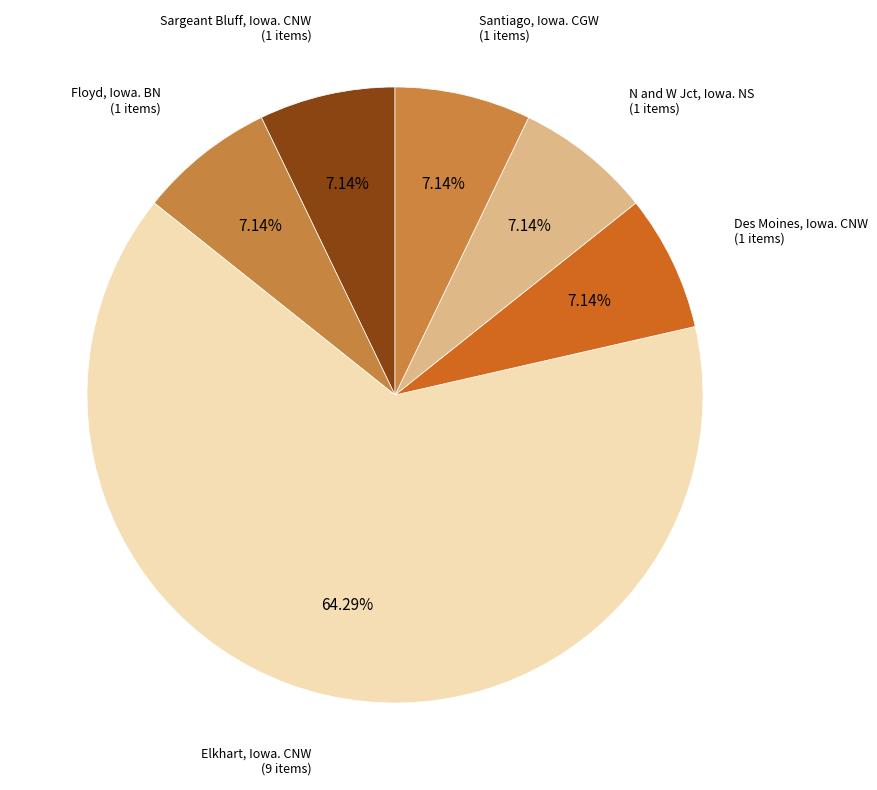

Do Santiago, Iowa. CGW and Sargeant Bluff, Iowa. CNW together represent more than half of the pie?

No